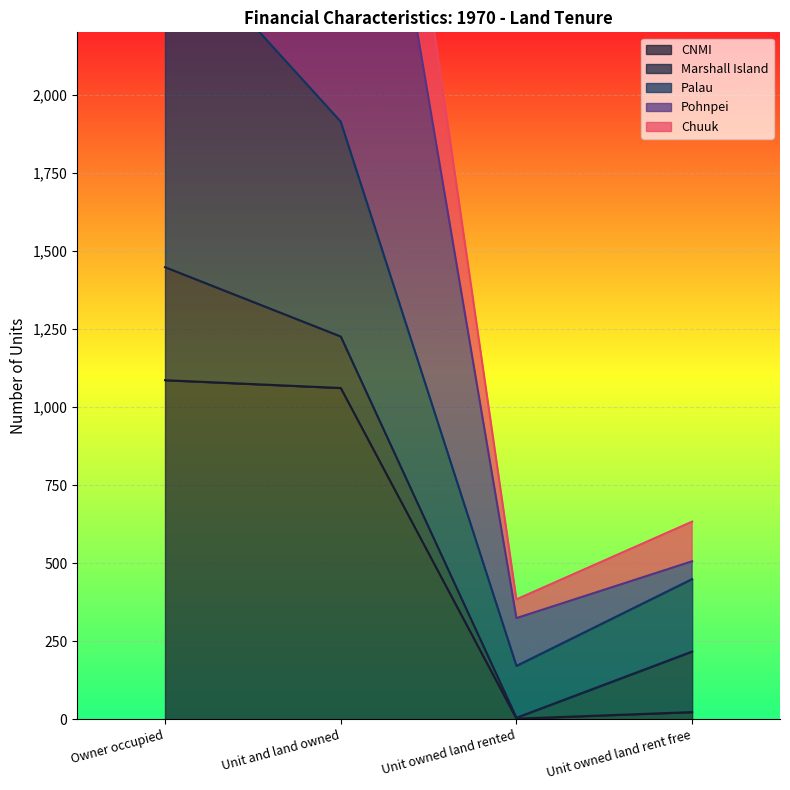

What is the value of the Palau point at the 2nd from the left?

1914